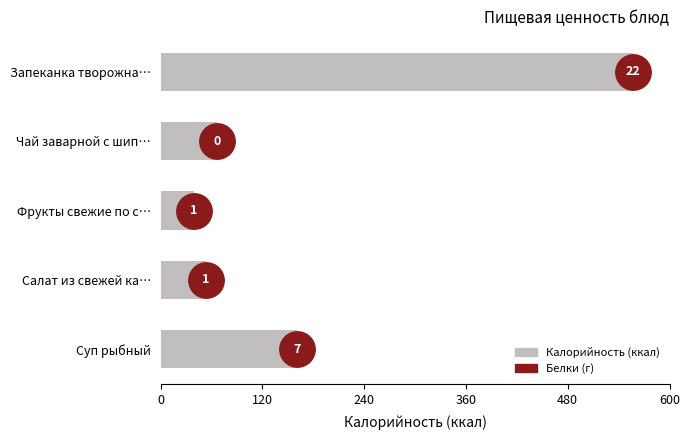

What is the change in value from Запеканка творожна… to Чай заварной с шип…?

-12.2